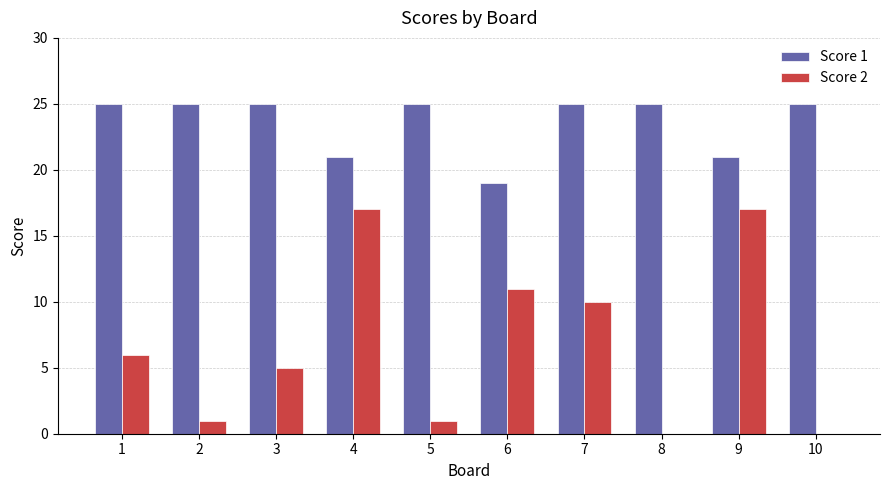

Does the chart contain stacked bars?

No